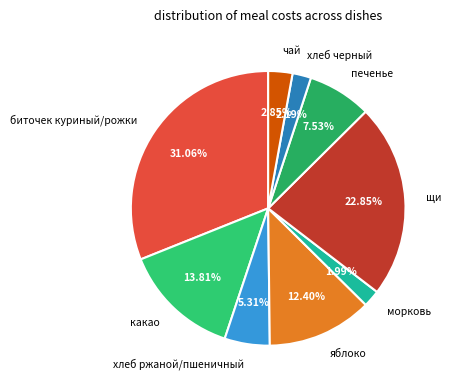

What is the largest slice in the pie chart?

биточек куриный/рожки